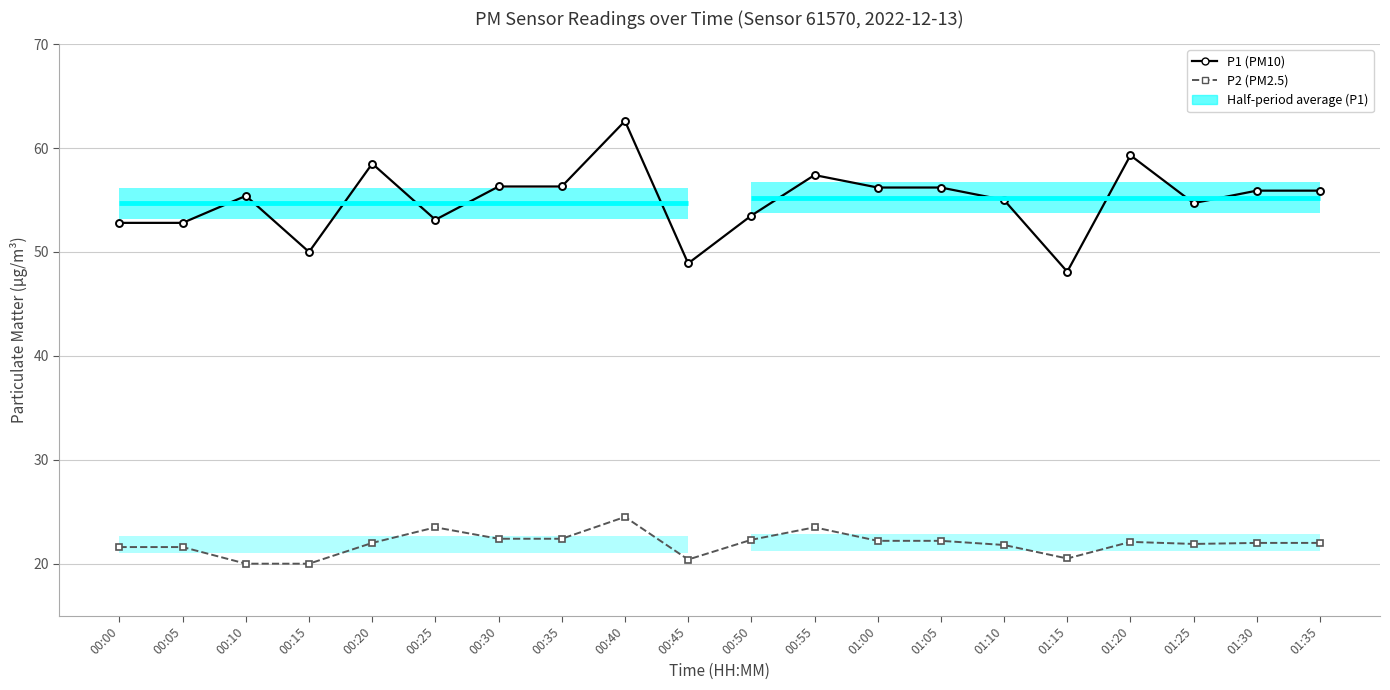

What is the sum of the P2 (PM2.5) values at 00:15 and 01:10?

41.8